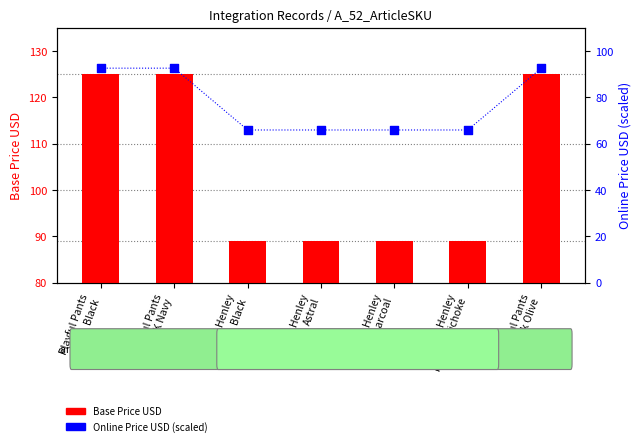

Is the value of Online Price USD at Brushed Henley
Astral greater than the value of Base Price USD at Brushed Henley
HTHR Artichoke?

No